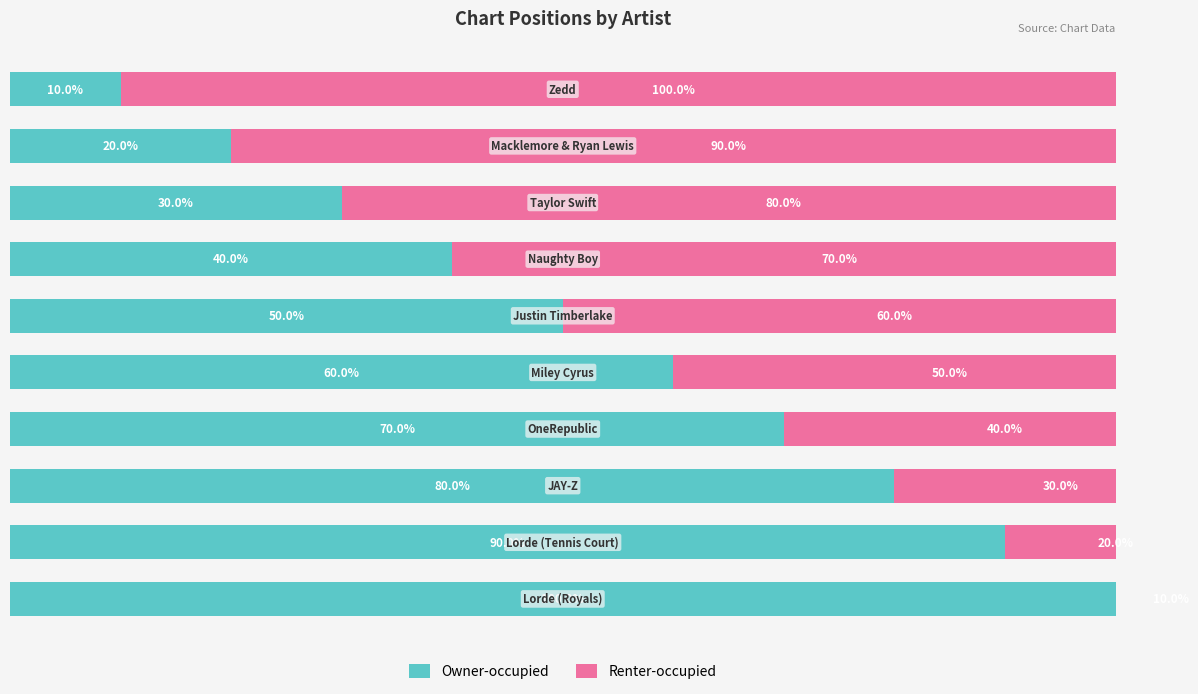

Reading left to right, what are all the values shown in this chart?

Owner-occupied: 0=100	1=90	2=80	3=70	4=60	5=50	6=40	7=30	8=20	9=10
Renter-occupied: 0=10	1=20	2=30	3=40	4=50	5=60	6=70	7=80	8=90	9=100